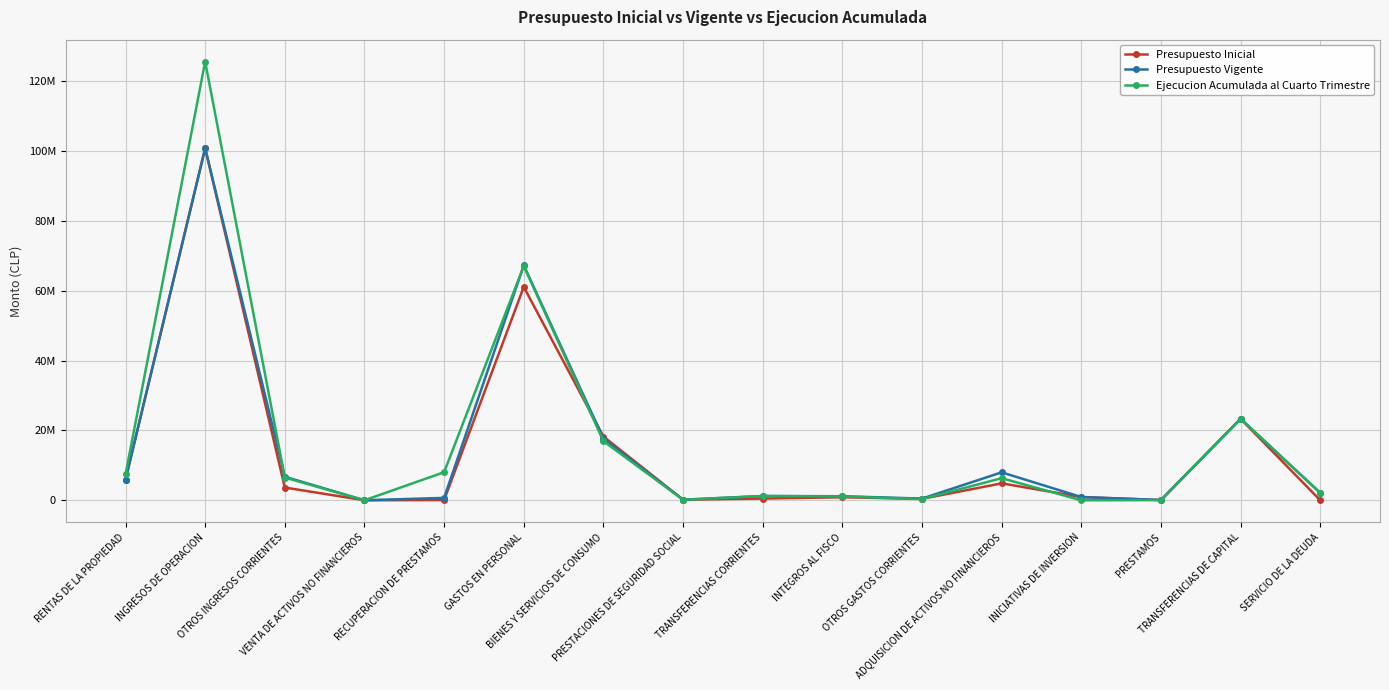

Reading right to left, list all the values displayed in this chart.

Presupuesto Inicial: 0	23348050	70859	933963	4852260	413360	869679	495447	172905	18271949	61139562	70859	9046	3656008	100891297	5940824
Presupuesto Vigente: 2126627	23348050	70859	933963	8007855	485670	1166679	1225579	172905	17691174	67322175	690587	9046	6744469	100891297	5940824
Ejecucion Acumulada al Cuarto Trimestre: 2096861	23340130	55701	251	6332838	343640	1104852	1222530	156730	16943866	67119475	8046925	6992	6514376	125698749	7397977